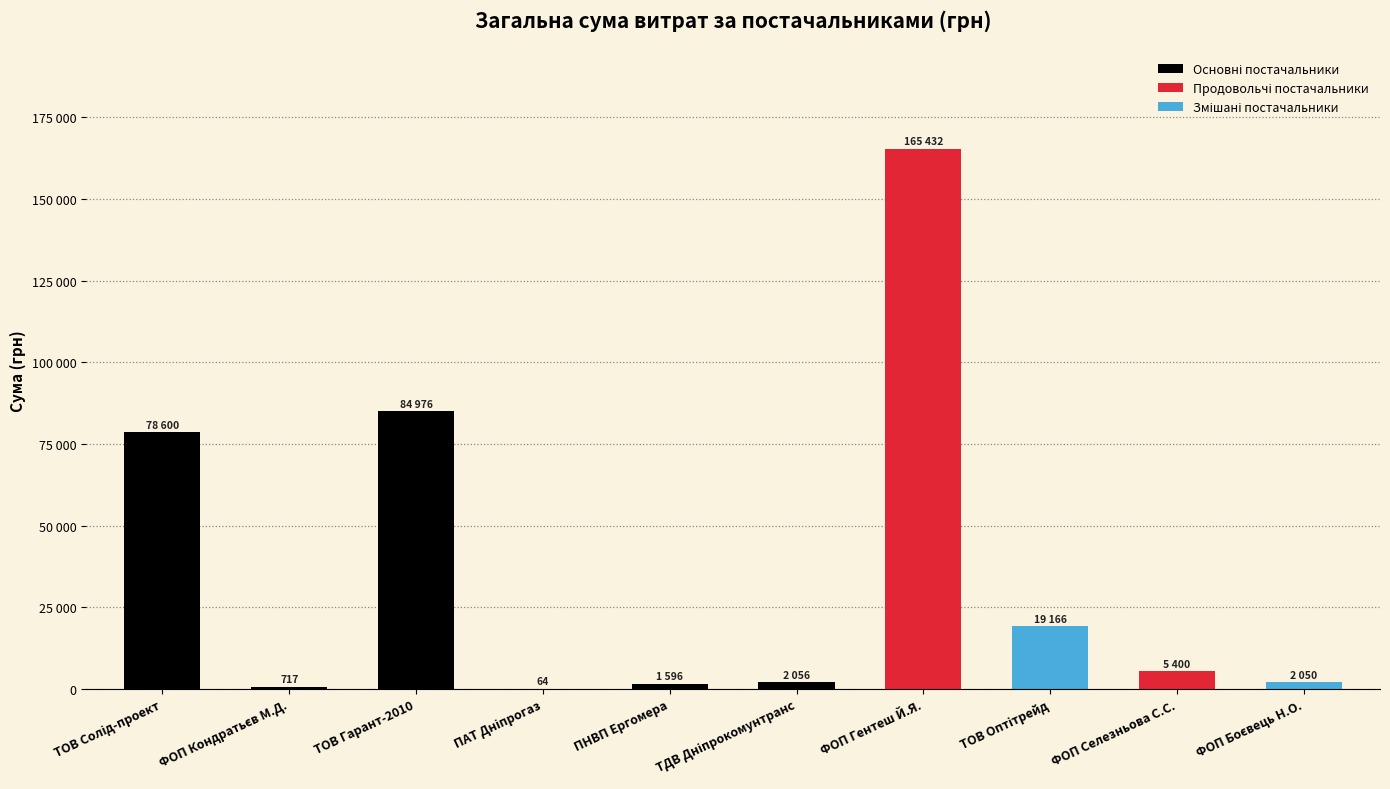

What is the difference between the maximum and minimum values?

165367.0